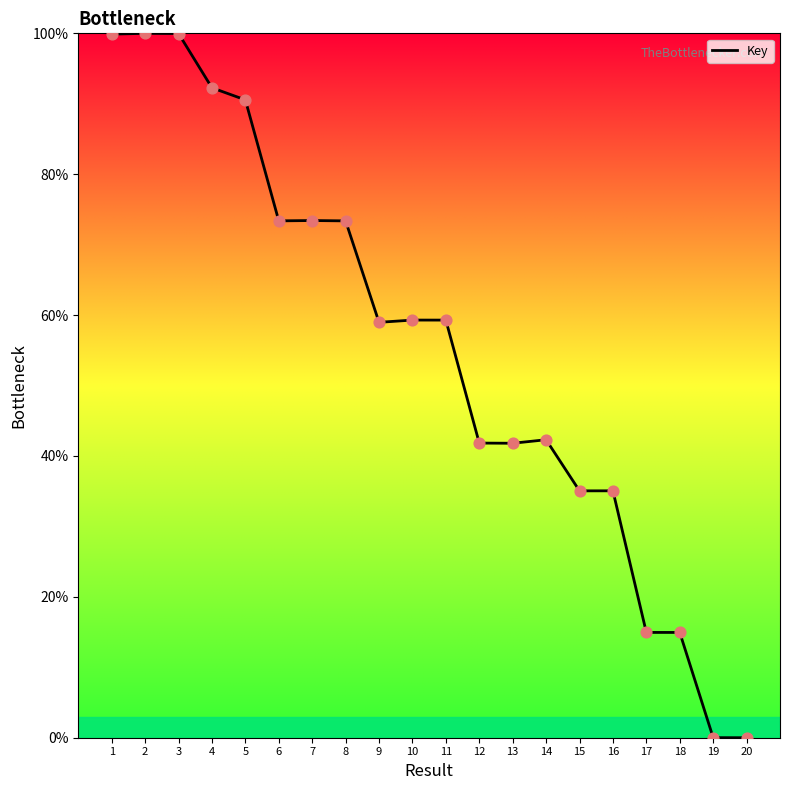

Between 5 and 4, which is larger?

4